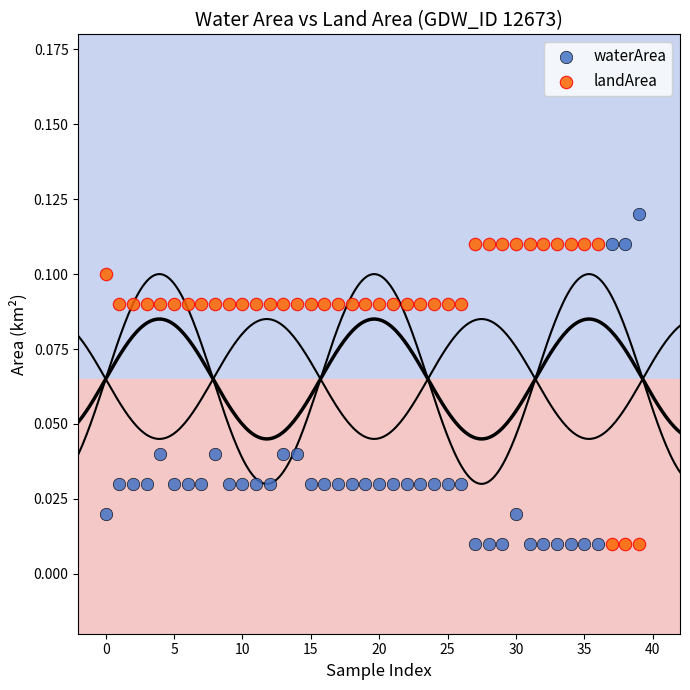

Which series reaches the maximum Y coordinate?

waterArea